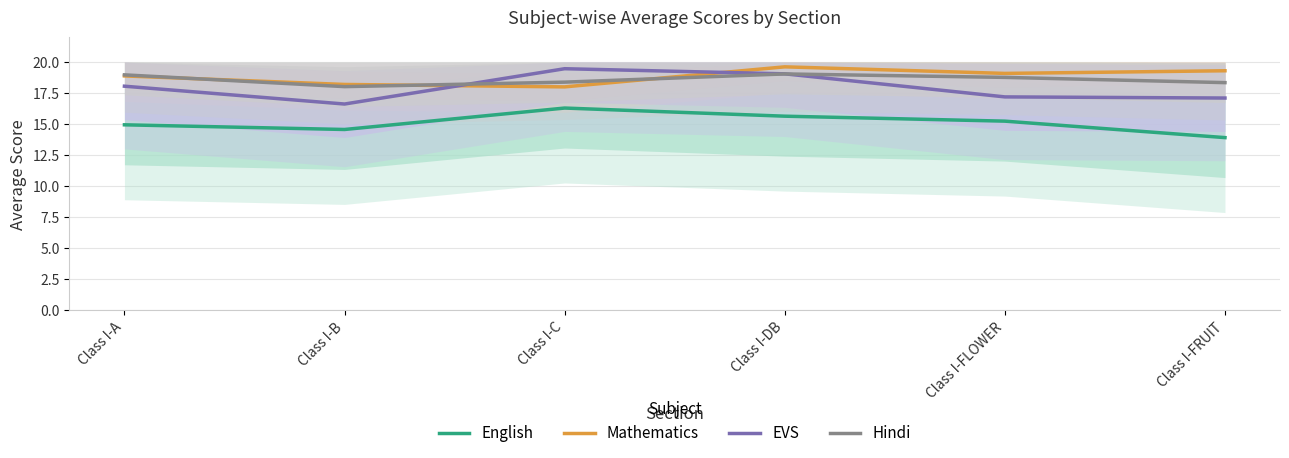

True or false: EVS and Hindi cross at least once.

True